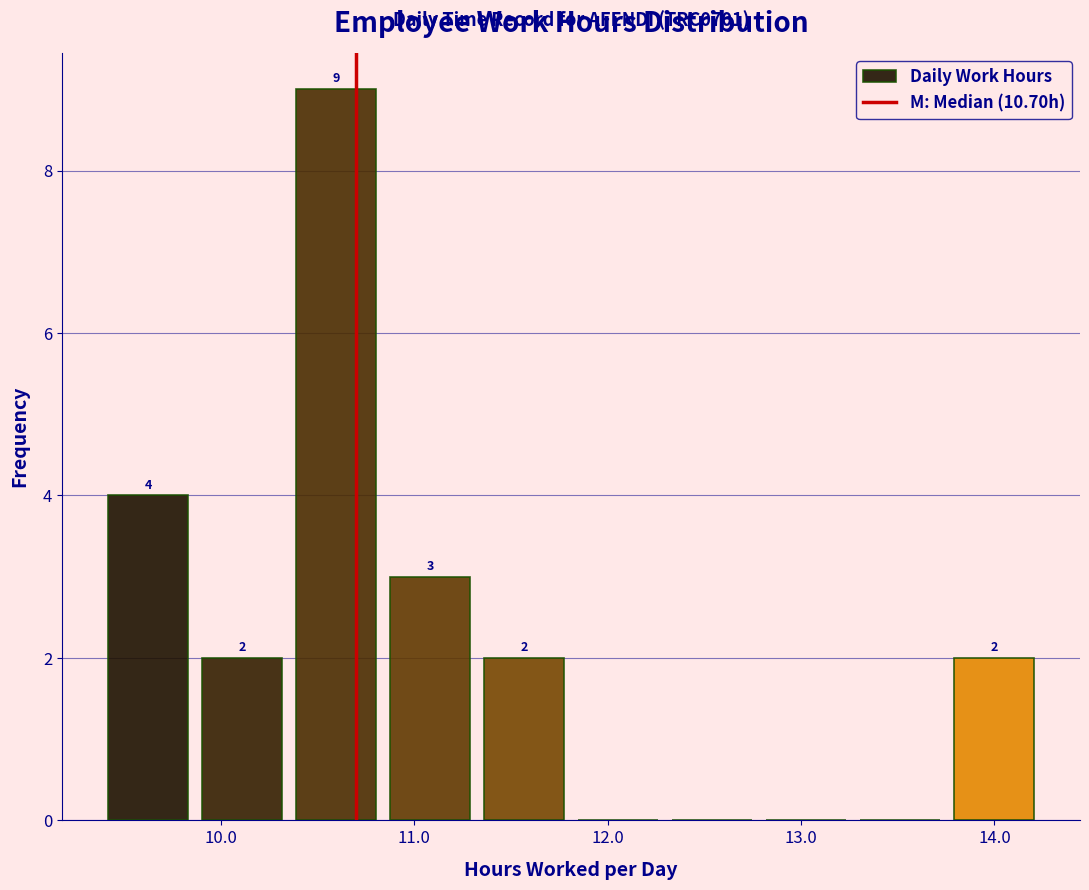

Over which range of the x-axis is the bar tallest?

10.4 to 10.8